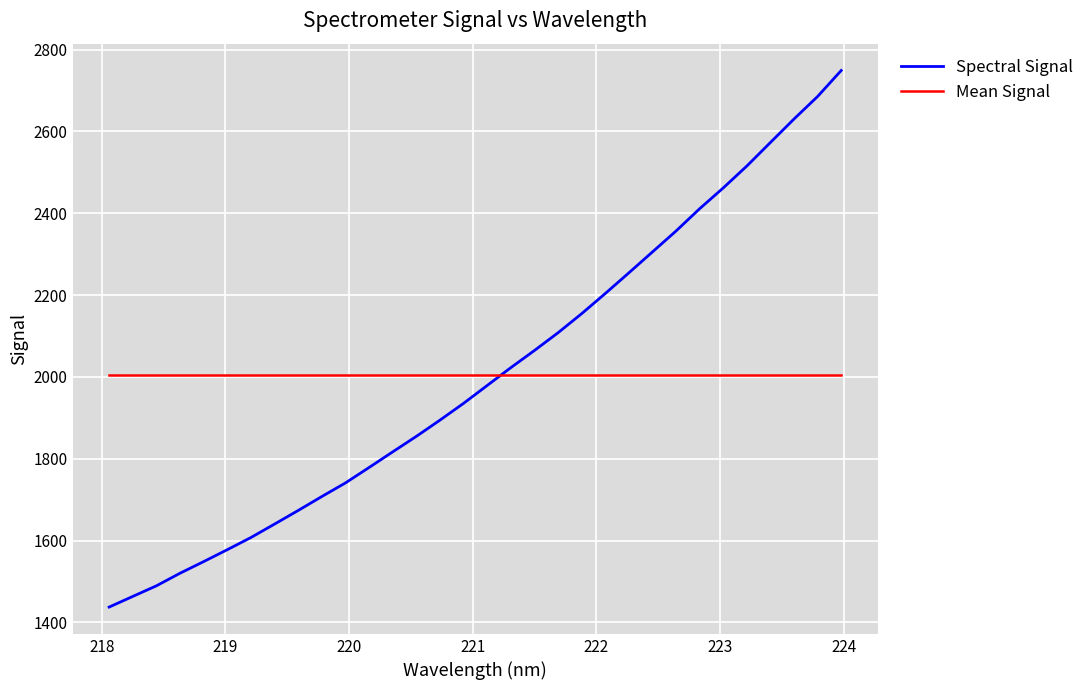

What is the highest value of the Mean Signal series?

2005.0